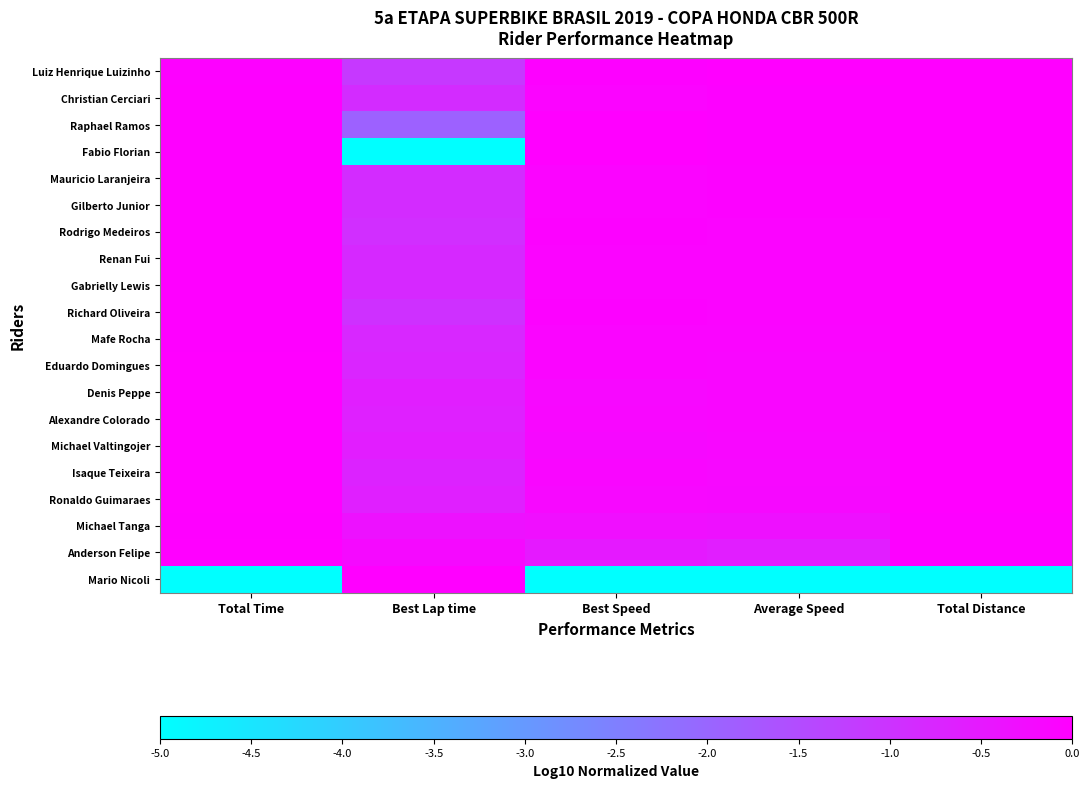

At Average Speed, list the series in order from largest to smallest.

Luiz Henrique Luizinho, Christian Cerciari, Raphael Ramos, Fabio Florian, Mauricio Laranjeira, Gilberto Junior, Rodrigo Medeiros, Renan Fui, Gabrielly Lewis, Richard Oliveira, Mafe Rocha, Eduardo Domingues, Denis Peppe, Alexandre Colorado, Michael Valtingojer, Isaque Teixeira, Ronaldo Guimaraes, Michael Tanga, Anderson Felipe, Mario Nicoli